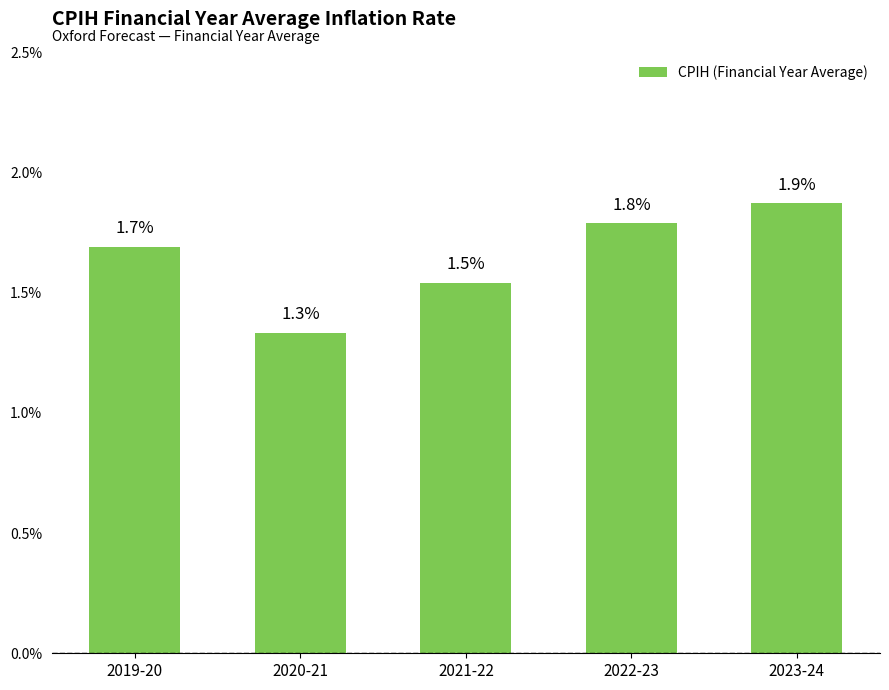

Rank the categories by value from highest to lowest.

2023-24, 2022-23, 2019-20, 2021-22, 2020-21